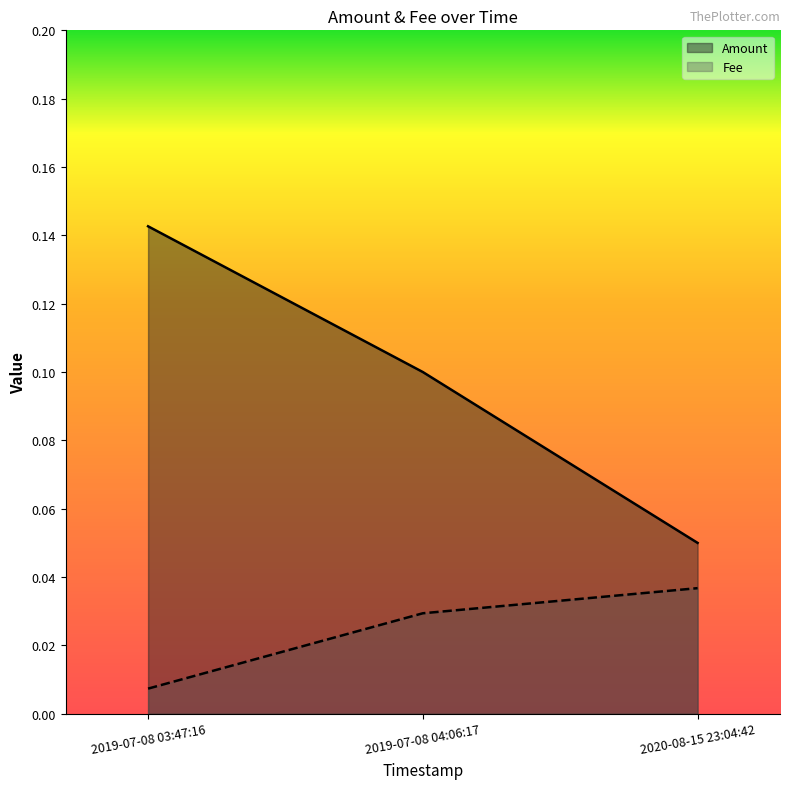

What is the sum of all Amount values?

0.3